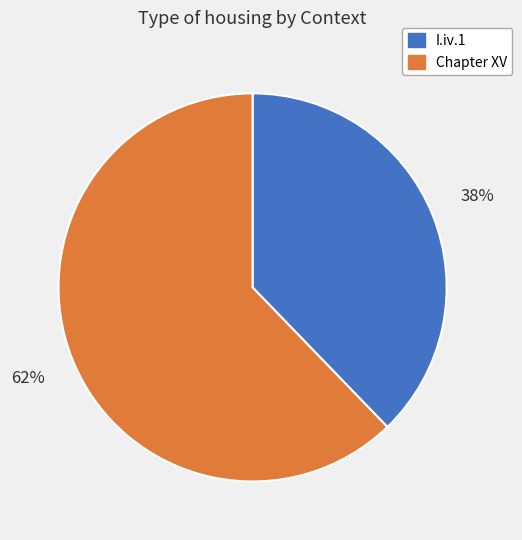

Is the sum of Chapter XV and I.iv.1 greater than half?

Yes